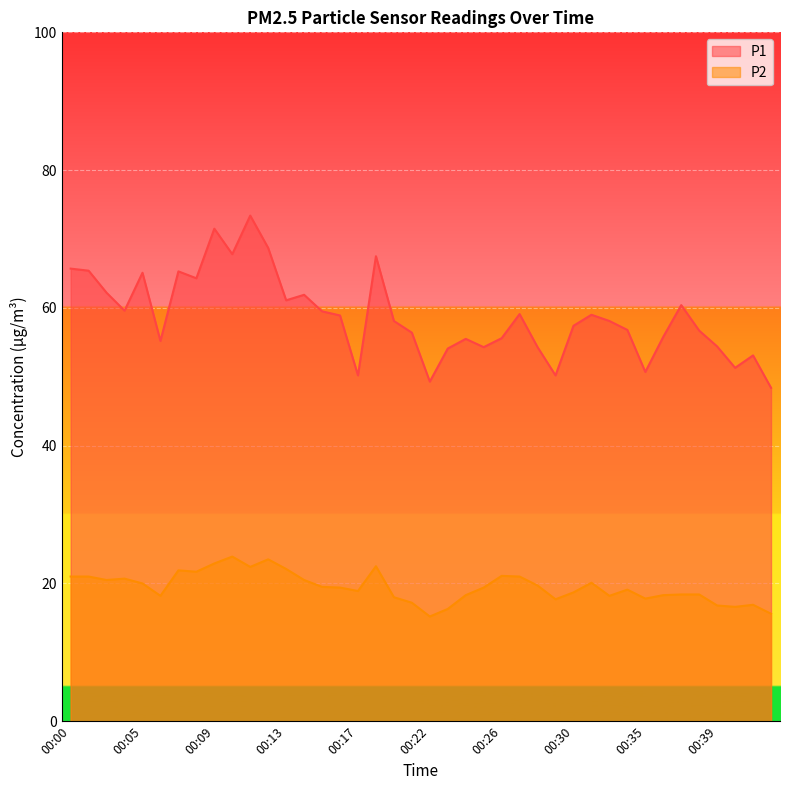

At which label does P1 first exceed 58?

00:00